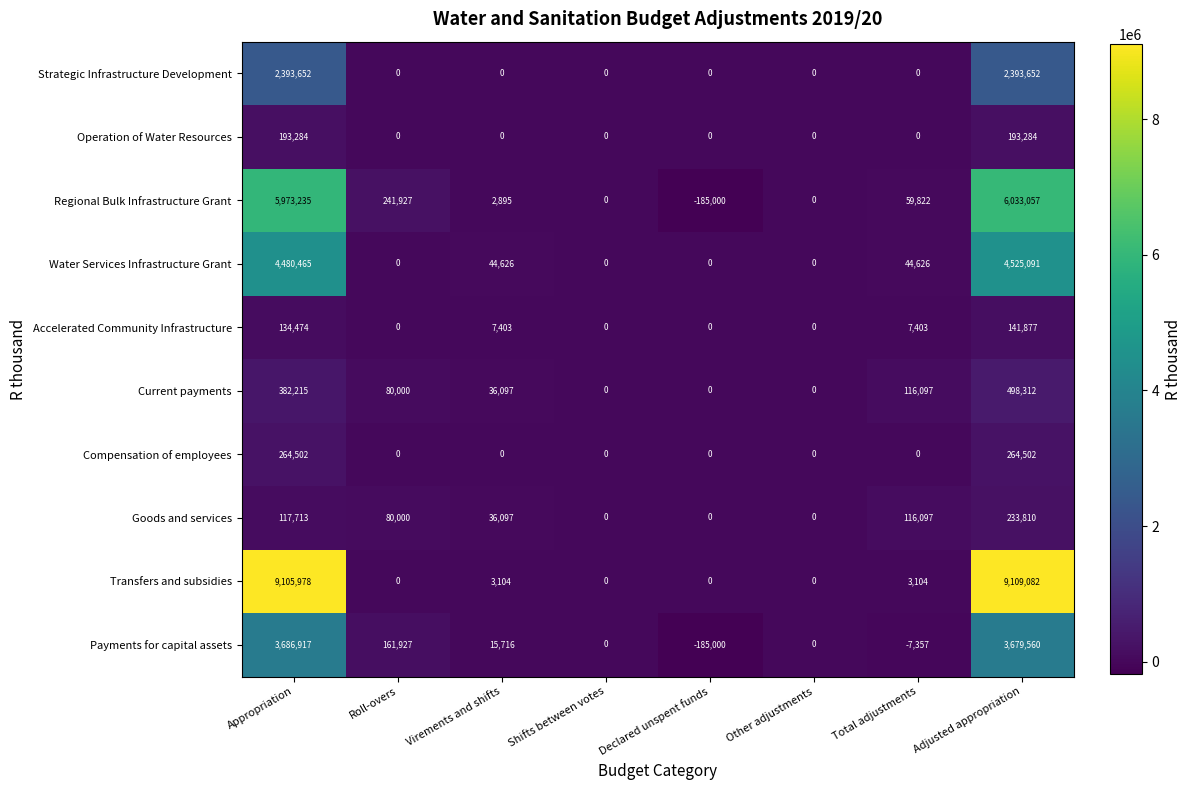

Count the number of categories in the chart.

8